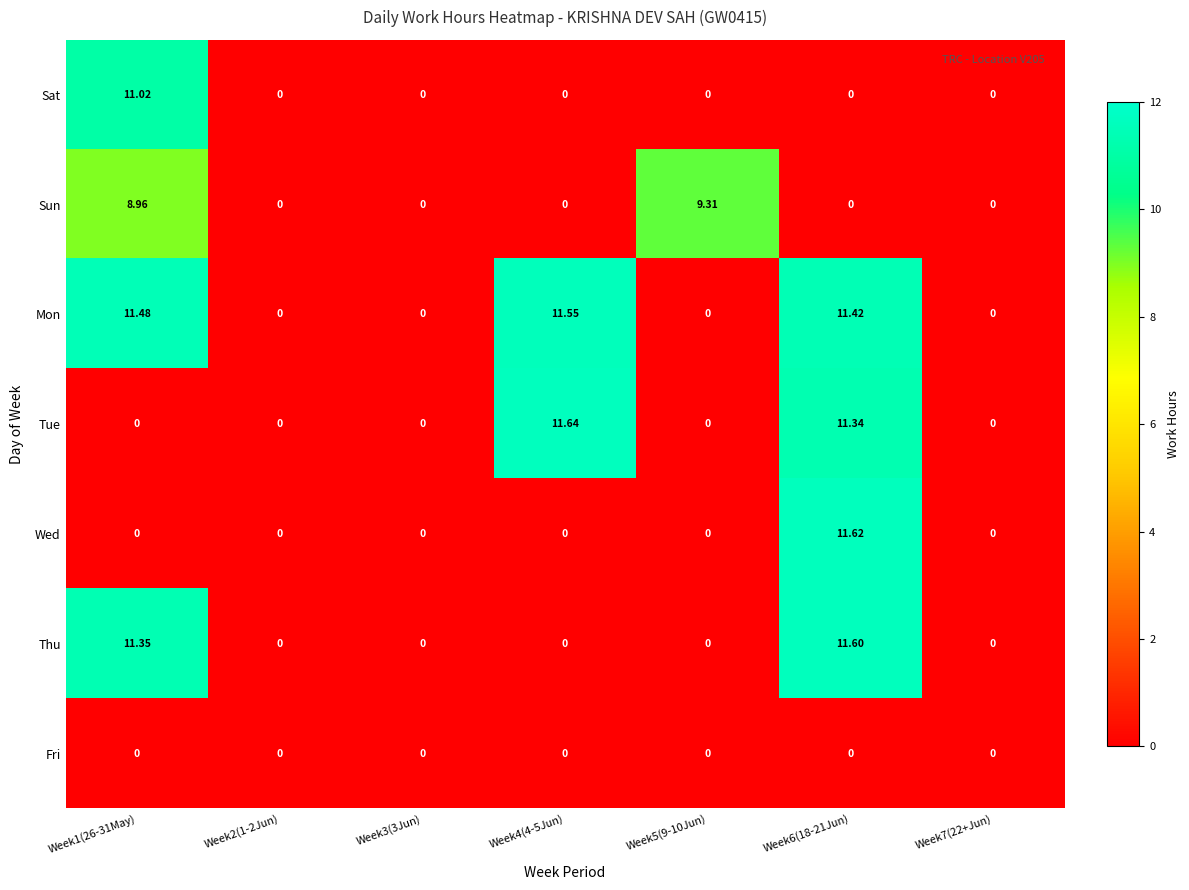

List the series in order of their peak value, lowest first.

Fri, Sun, Sat, Mon, Thu, Wed, Tue